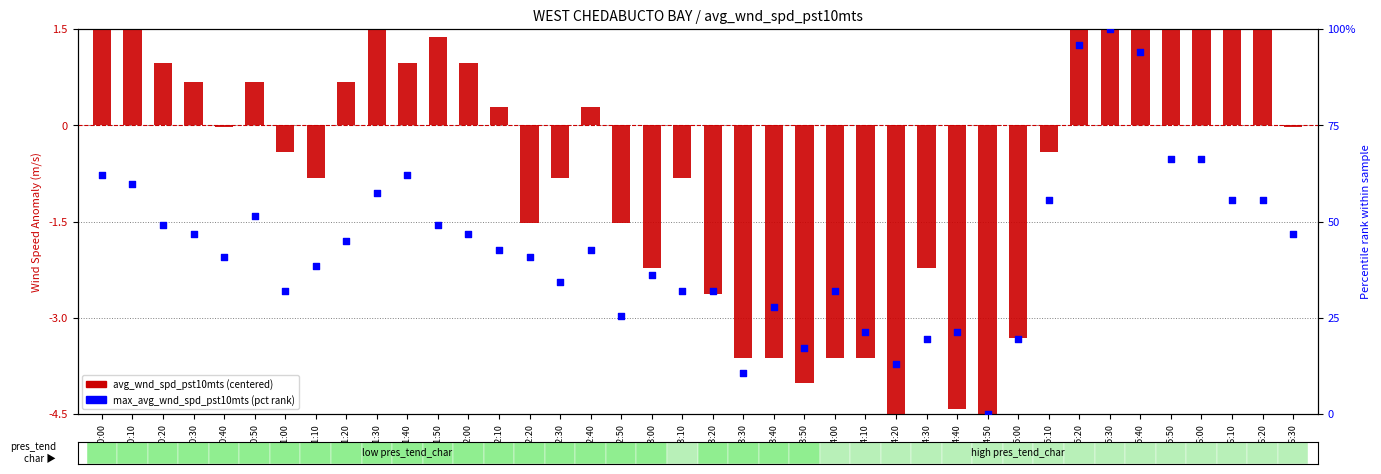

At which category is the sum across all series the highest?

05:30